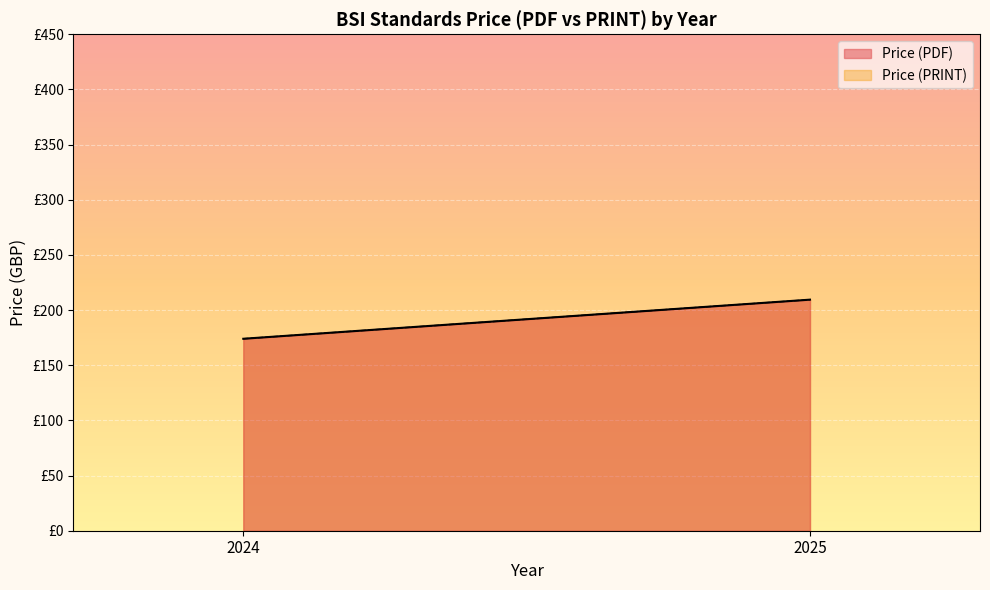

At which category is the sum across all series the highest?

2025